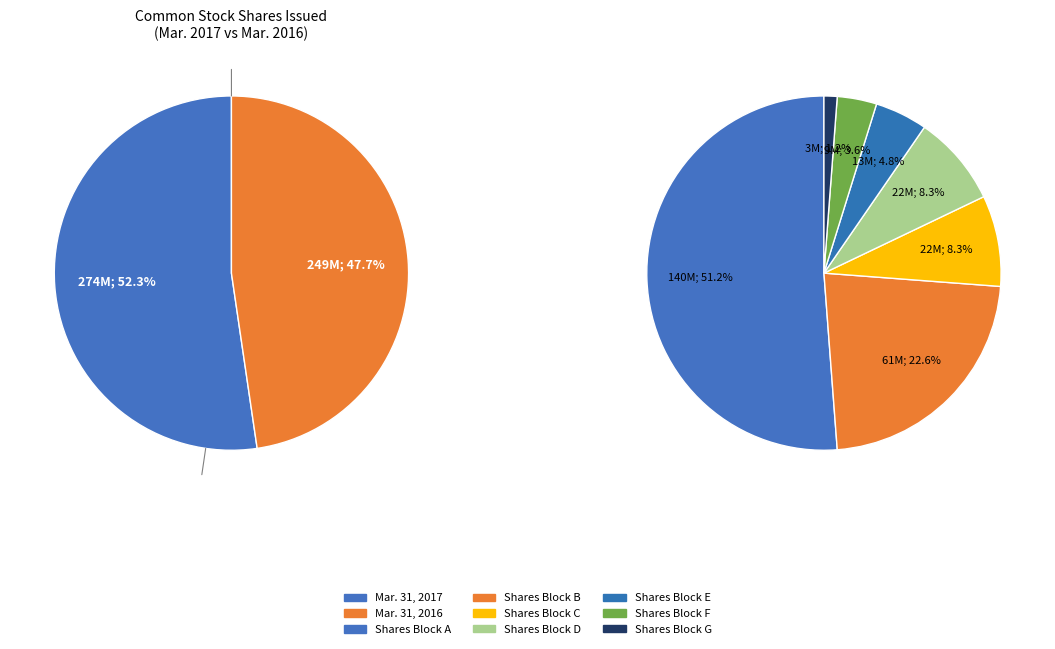

Which category has the biggest portion of the pie?

Mar. 31, 2017